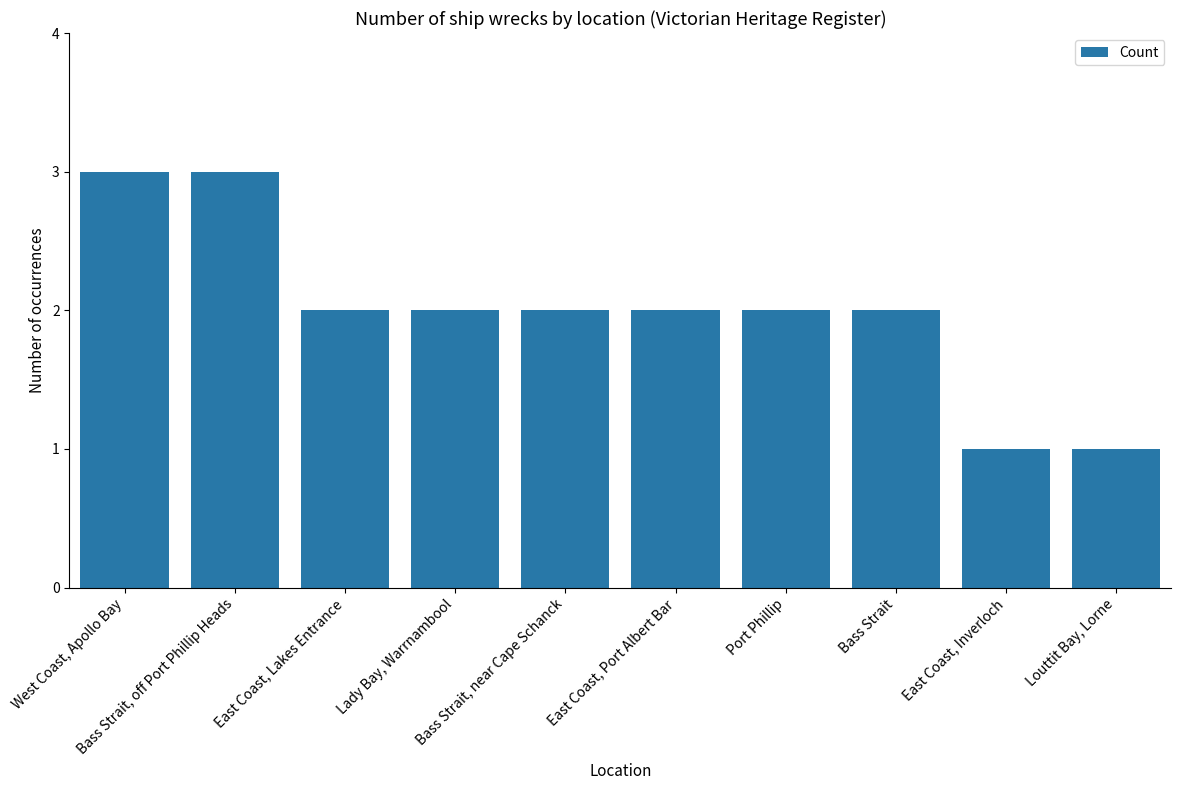

What is the greatest value displayed?

3